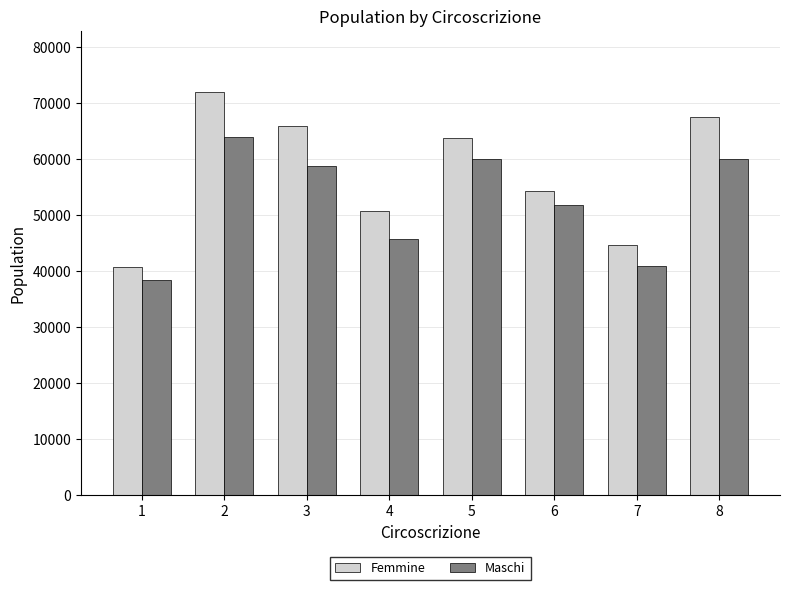

What is the difference between the maximum and minimum values in the Maschi series?

25620